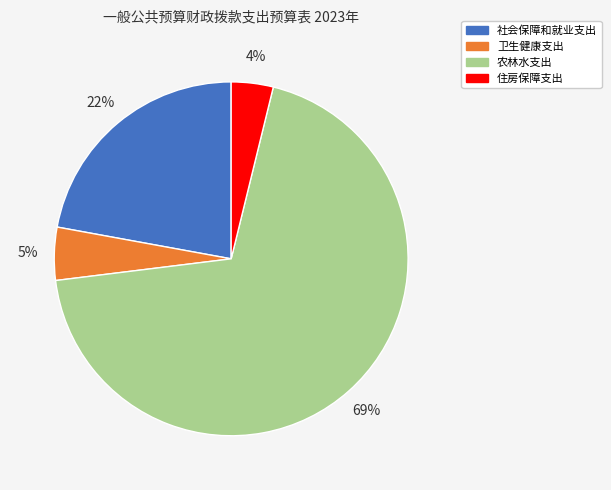

To the nearest percent, what is the difference between the largest and smallest slice percentages?

65%